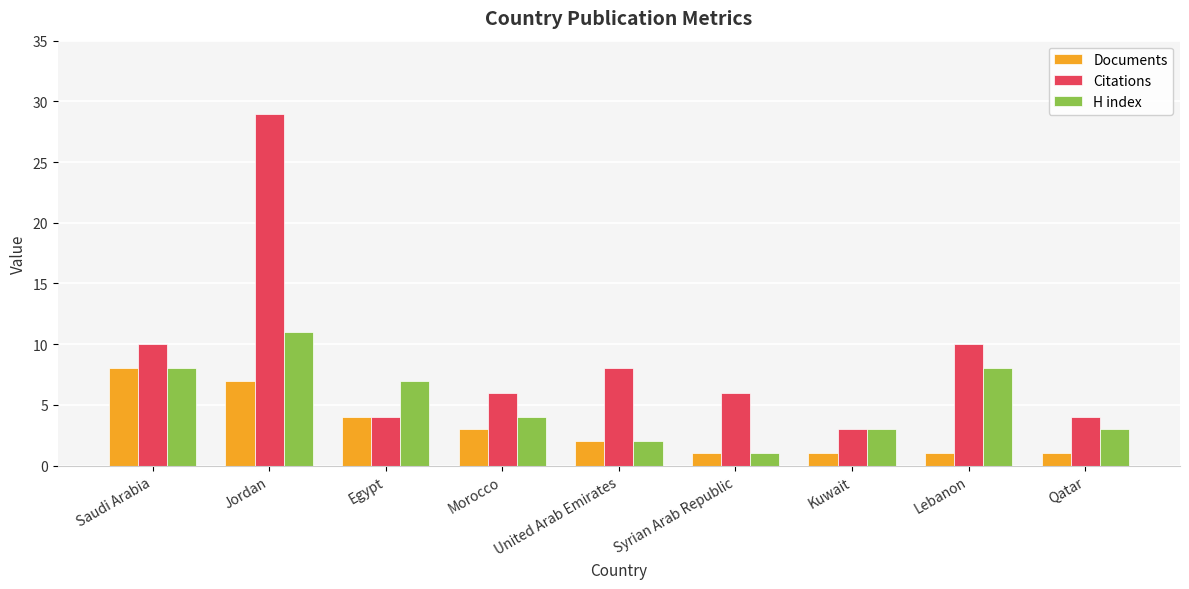

How many data points in Documents are less than 2?

4